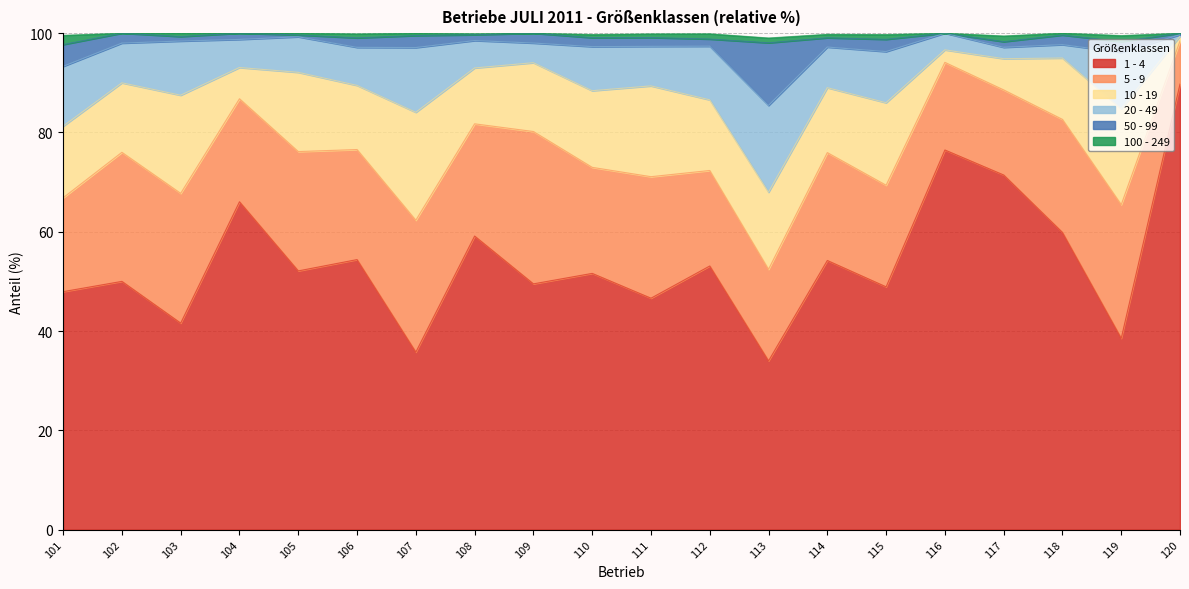

At which category does 50 - 99 reach its first local peak?

104